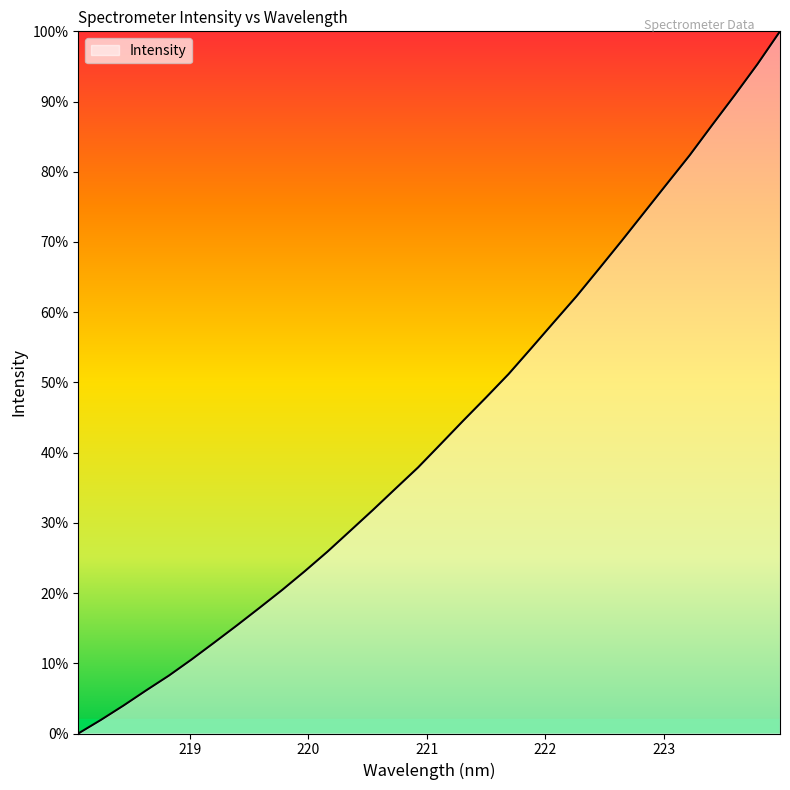

True or false: the data has more than 0 interior local peaks.

False